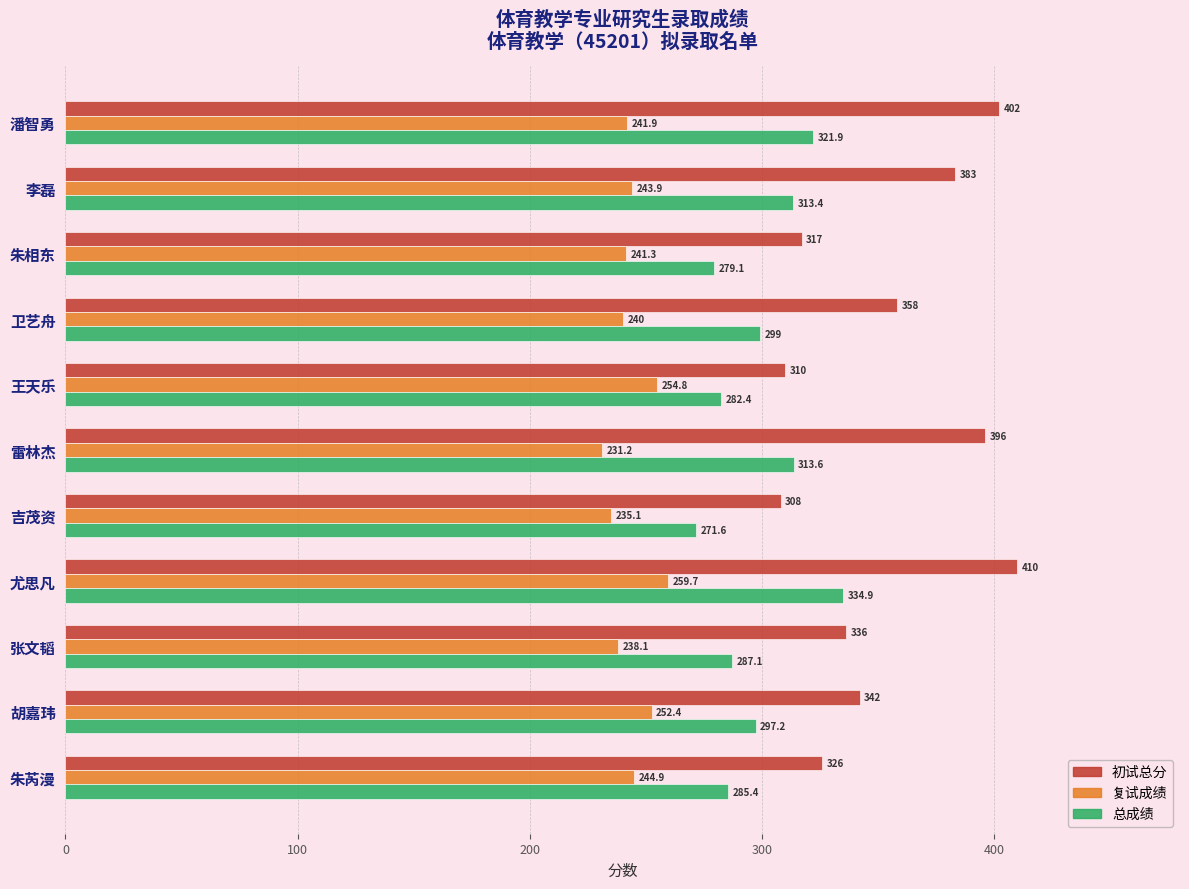

True or false: 总成绩 has a value of 279.1 at 朱相东.

True